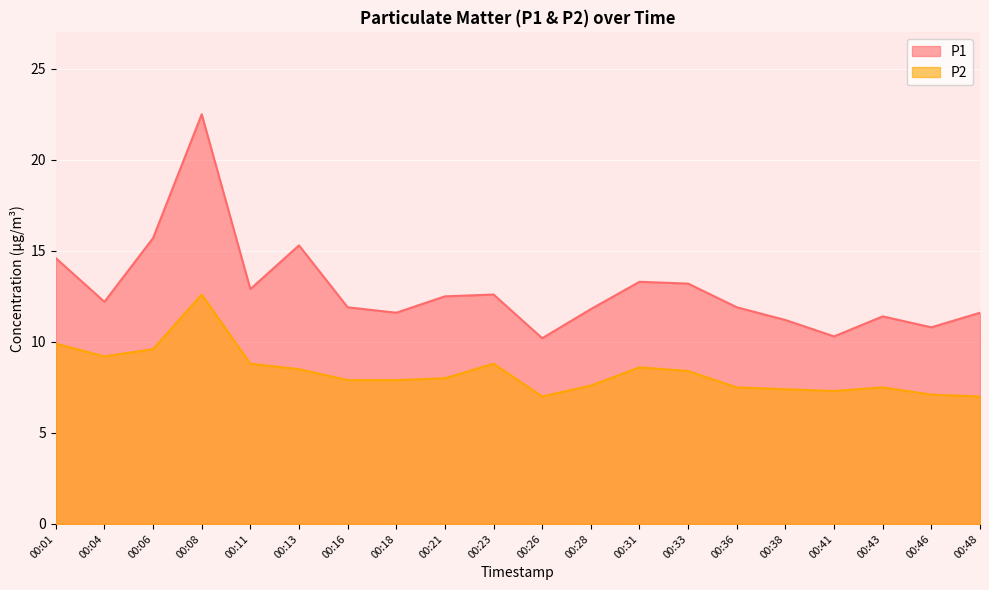

Reading left to right, transcribe all the data shown in this chart.

P1: 14.6	12.2	15.7	22.5	12.9	15.3	11.9	11.6	12.5	12.6	10.2	11.8	13.3	13.2	11.9	11.2	10.3	11.4	10.8	11.6
P2: 9.9	9.2	9.6	12.6	8.8	8.5	7.9	7.9	8.0	8.8	7.0	7.6	8.6	8.4	7.5	7.4	7.3	7.5	7.1	7.0